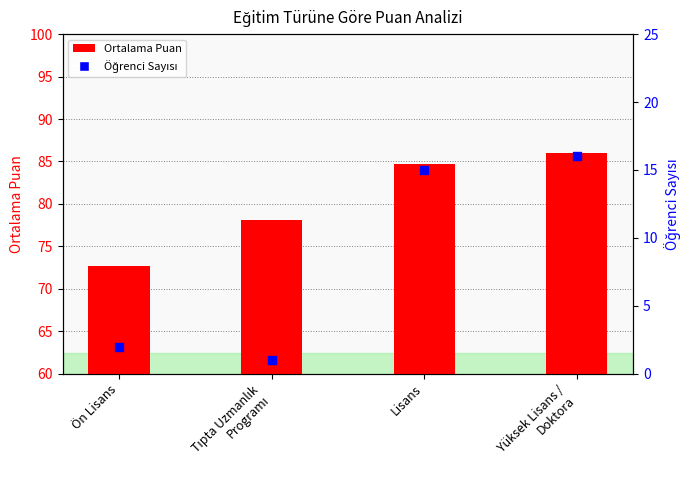

Which series has the widest spread of Y values?

Öğrenci Sayısı